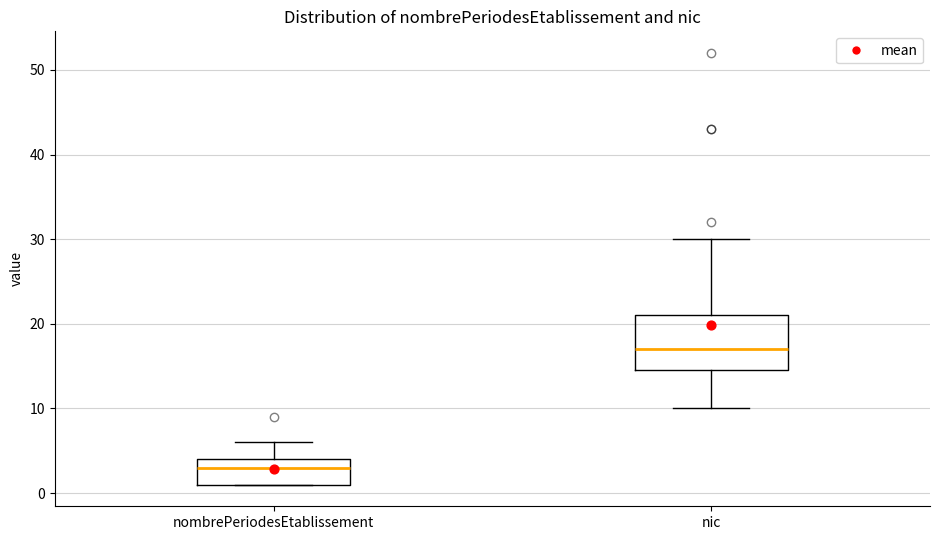

Reading left to right, read every box against the y-axis: the position of its median line, the range the box covers, and the ends of its whiskers. The values are not printed on the chart, so give them approximately, as read against the axis.

nombrePeriodesEtablissement: median 3, box 1 to 4, whiskers 1 to 6
nic: median 17, box 15 to 21, whiskers 10 to 30